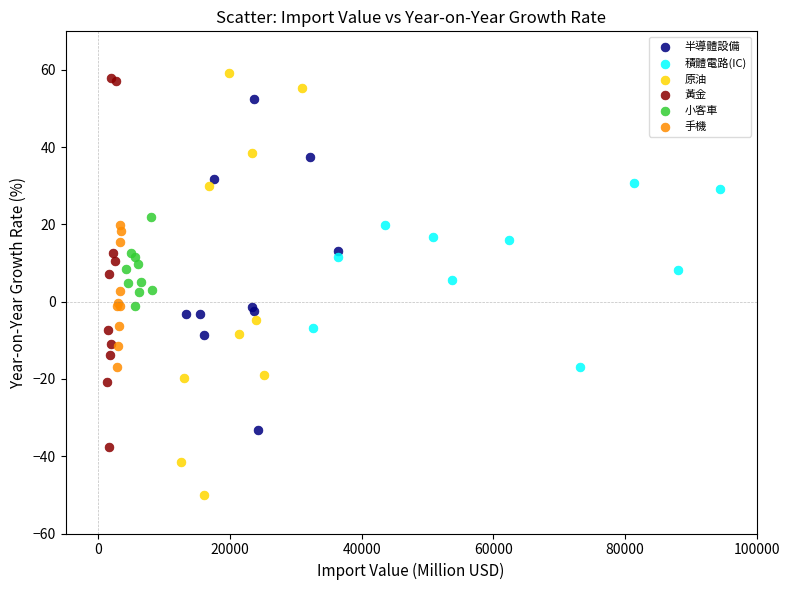

Which series contains the lowest Y value?

原油